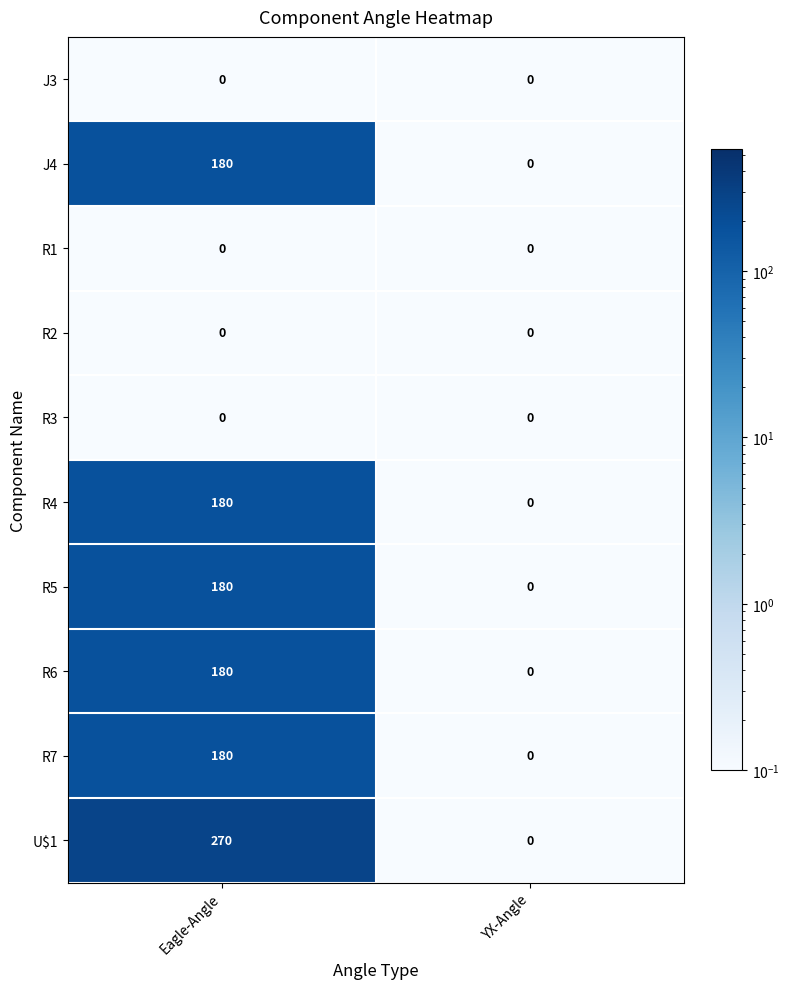

At how many categories does at least one series exceed 198?

1